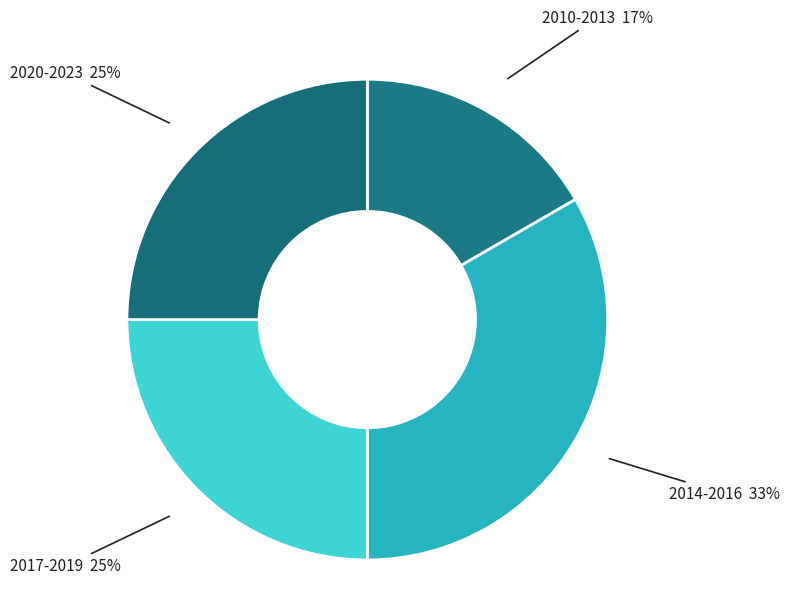

How many segments does this pie chart have?

4